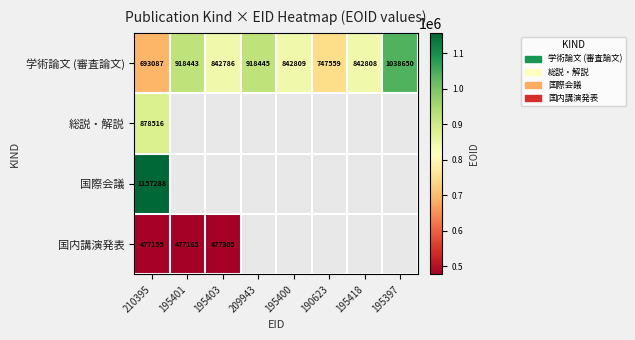

At which label does 学術論文 (審査論文) first exceed 842809?

195401